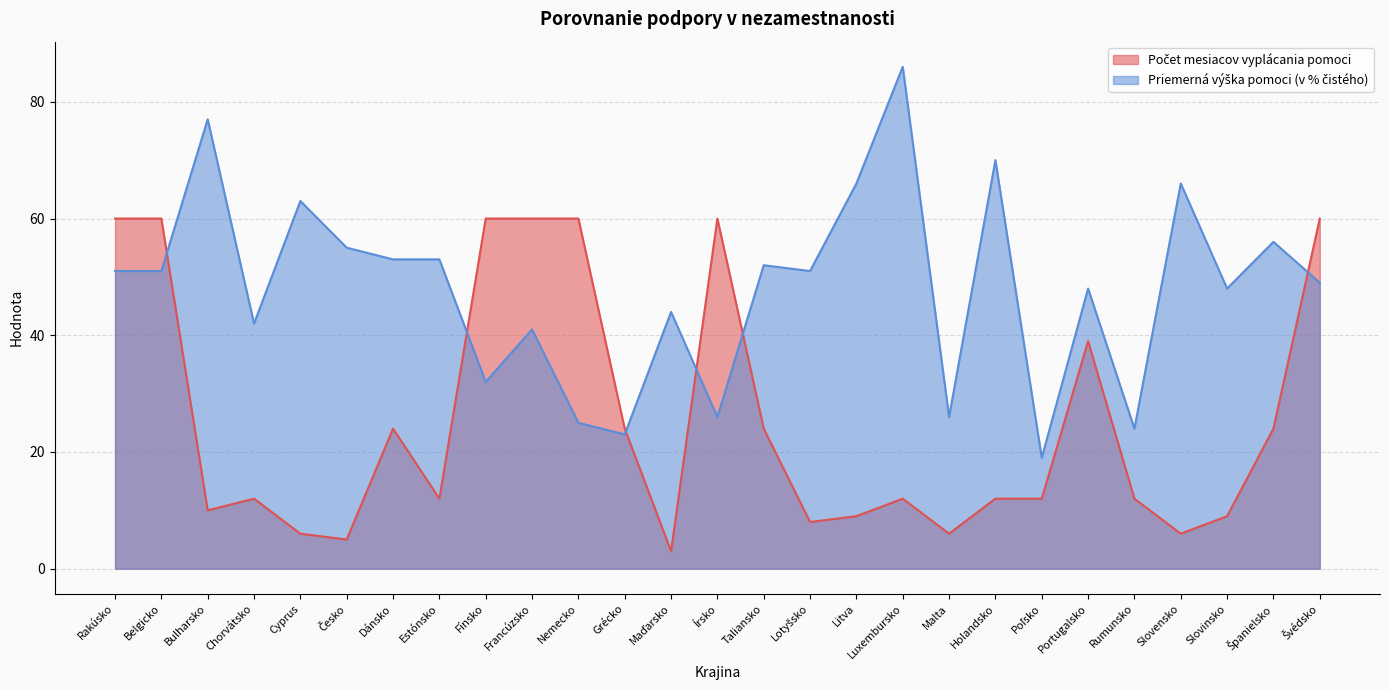

Between Portugalsko and Taliansko, which is larger?

Portugalsko